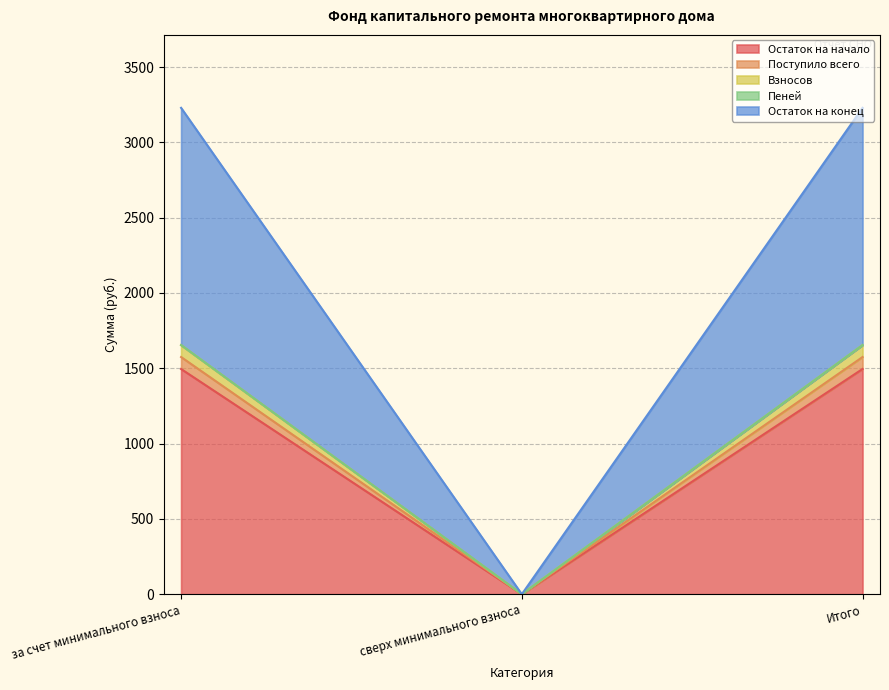

At how many categories does at least one series exceed 1330?

2